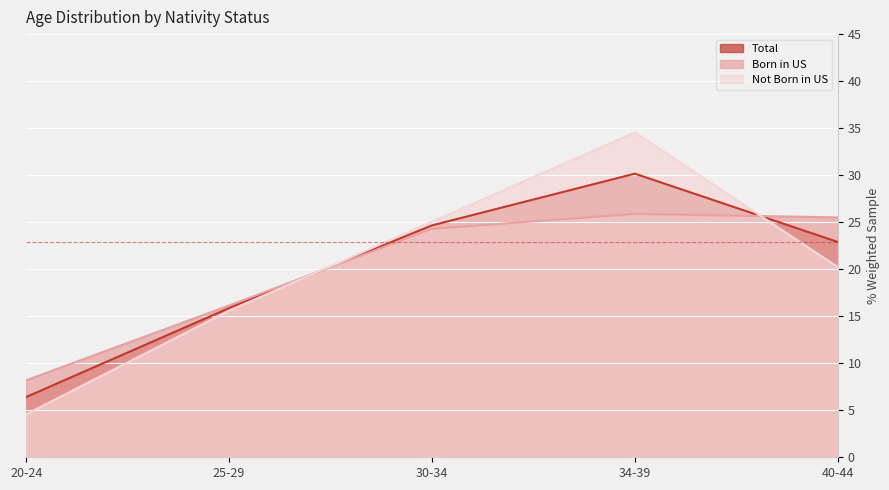

True or false: Not Born in US and Total intersect in this chart.

True